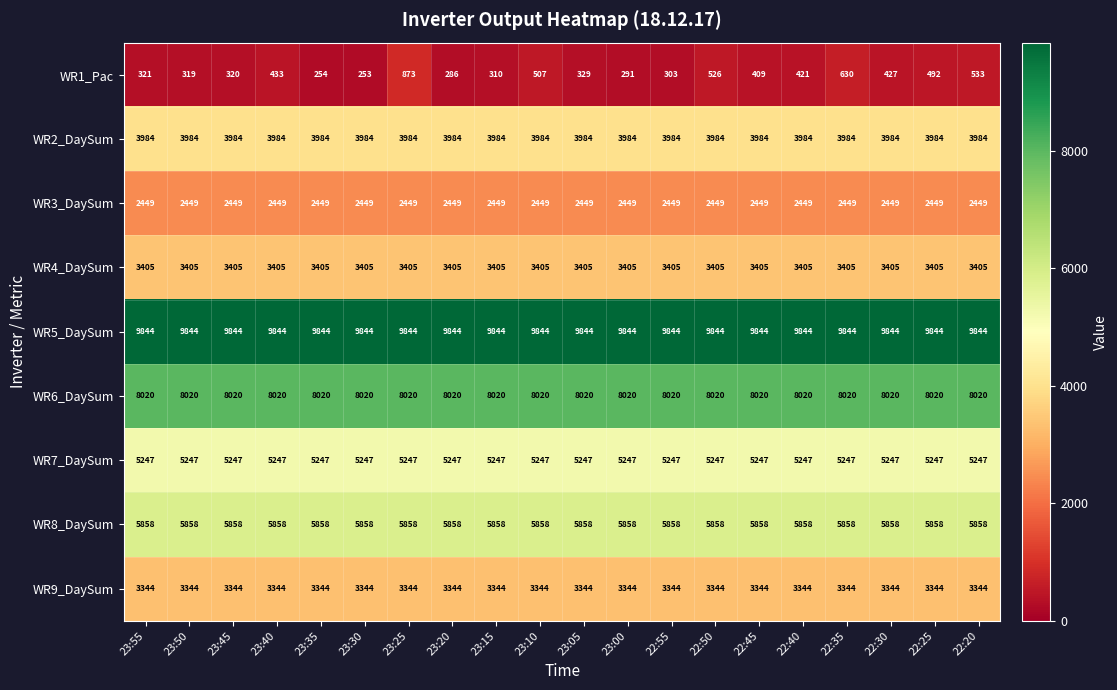

Which series has the largest total across all categories?

WR5_DaySum